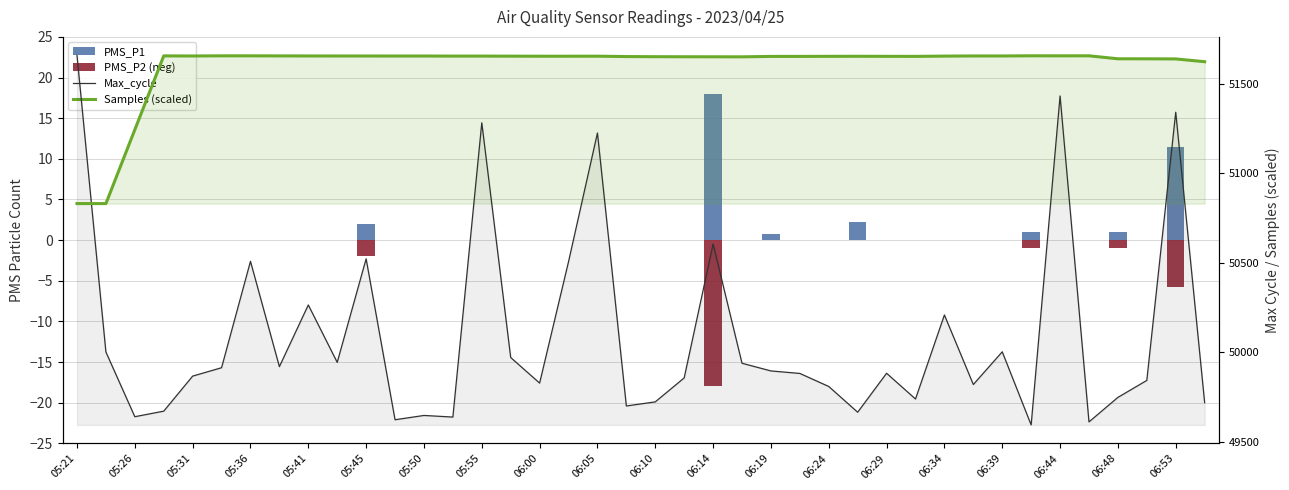

Does the chart contain any negative values?

Yes